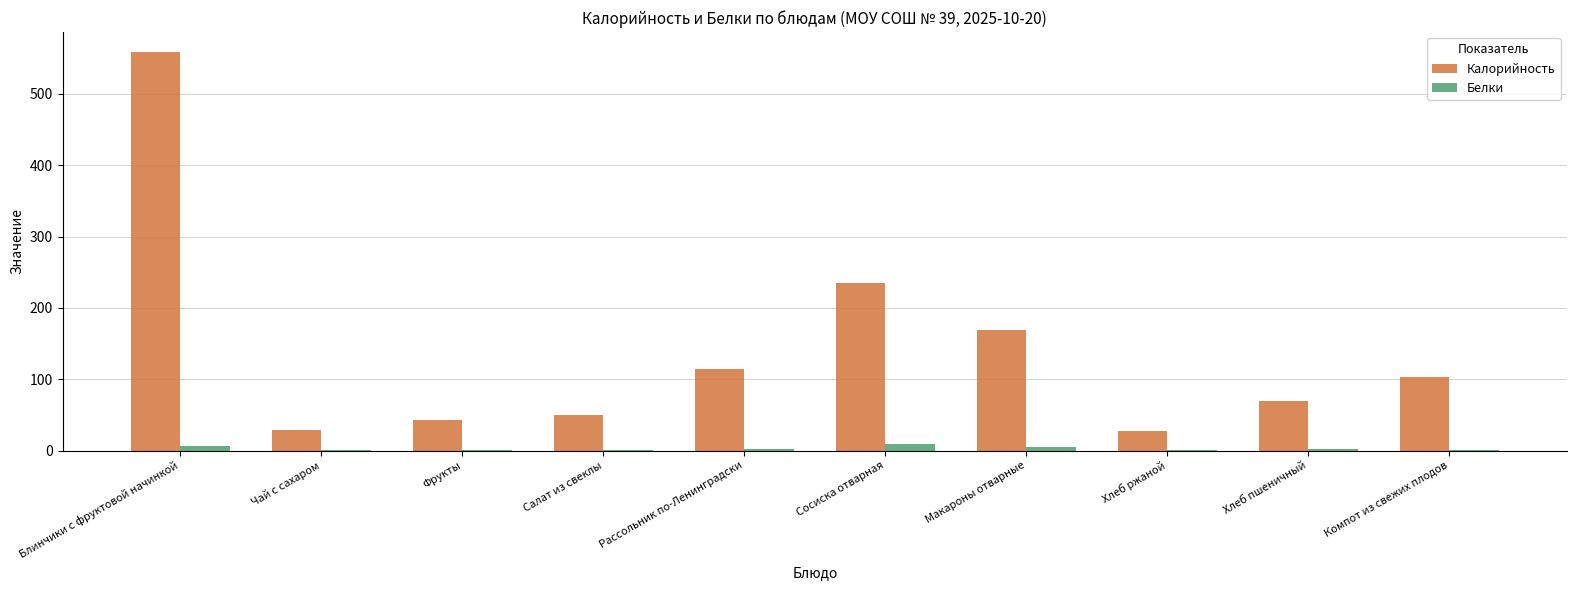

The value of Калорийность at Хлеб пшеничный is 70.1. True or false?

True